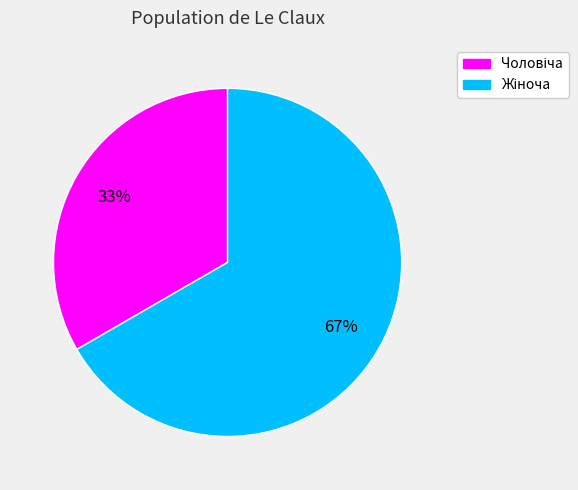

Does any single category account for the majority?

Yes